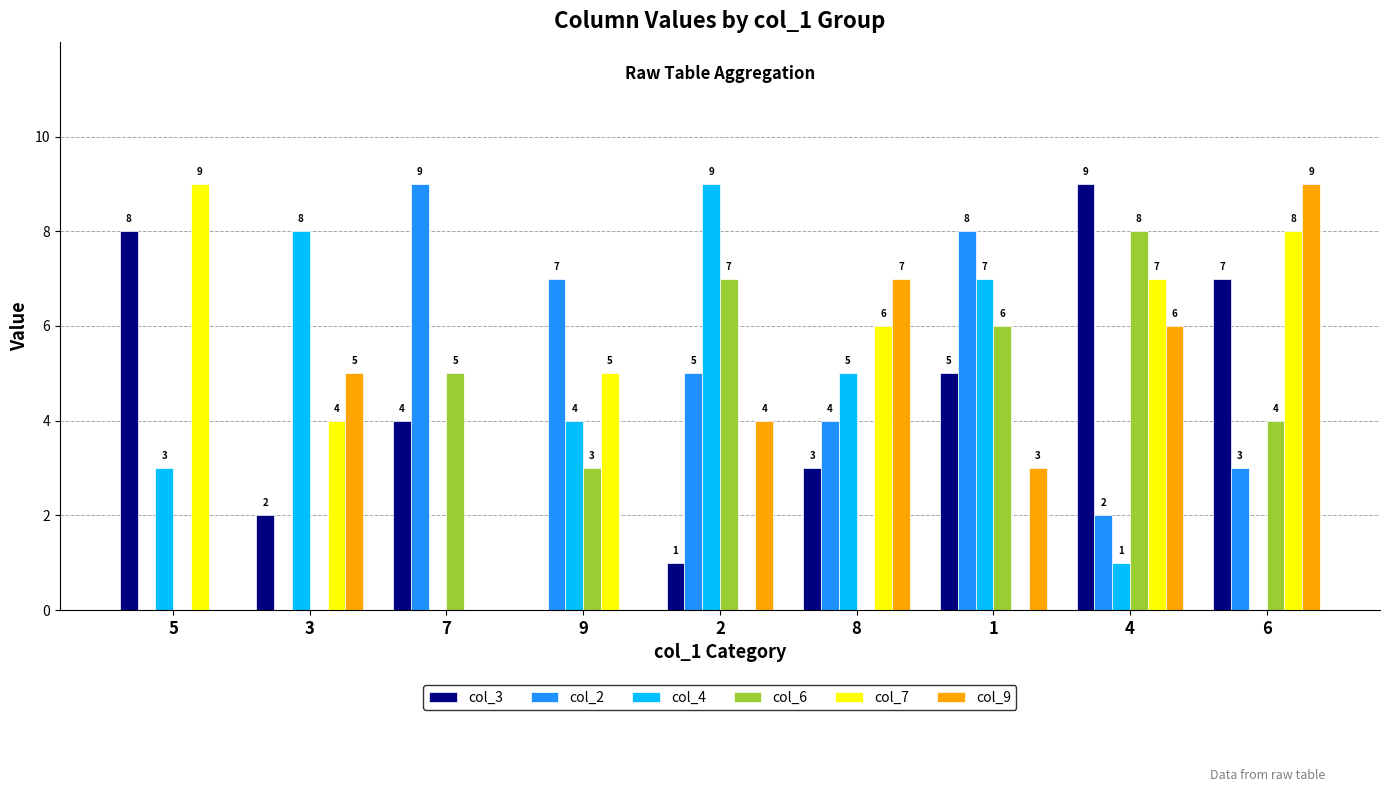

True or false: col_6 has a value of 10 at 2.

False